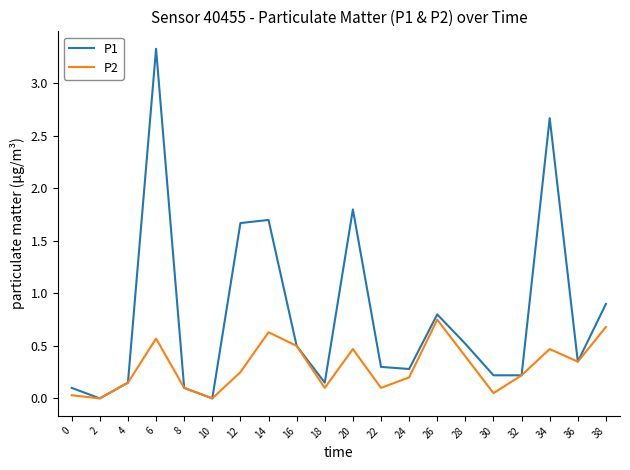

At which category is the sum across all series the highest?

6